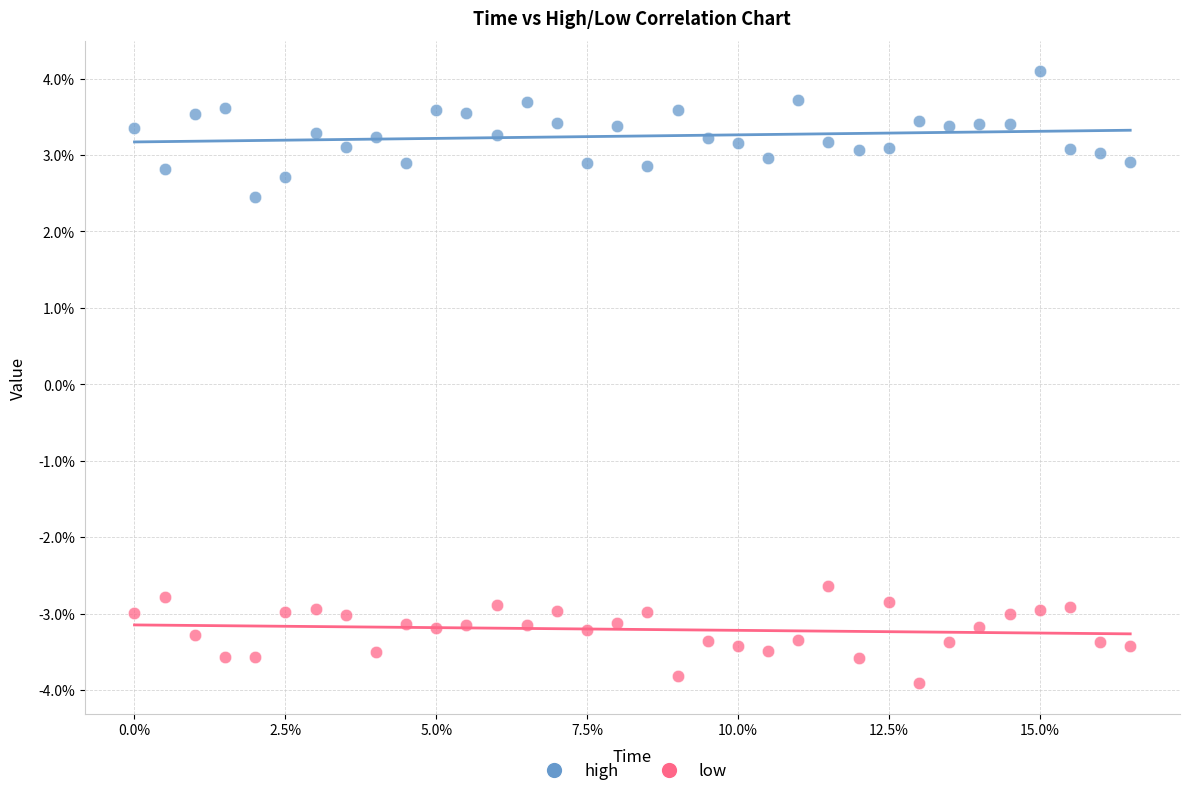

What are all the series names shown in the legend?

high, low